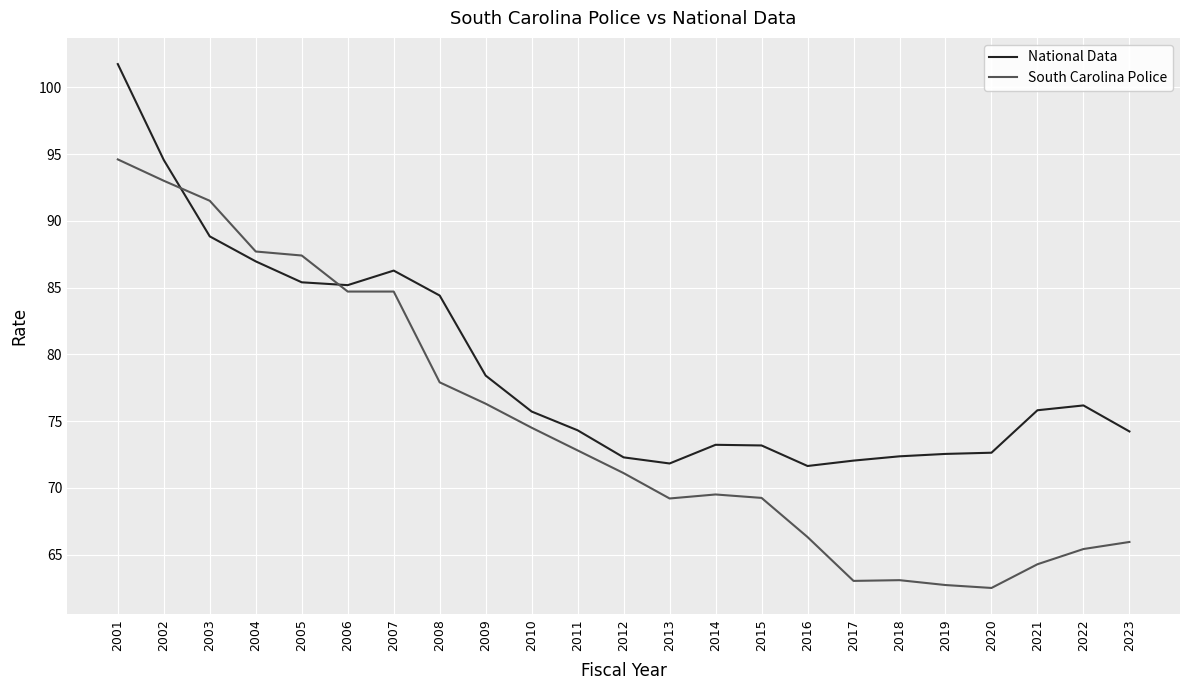

Which series changed the most between 2002 and 2005?

National Data